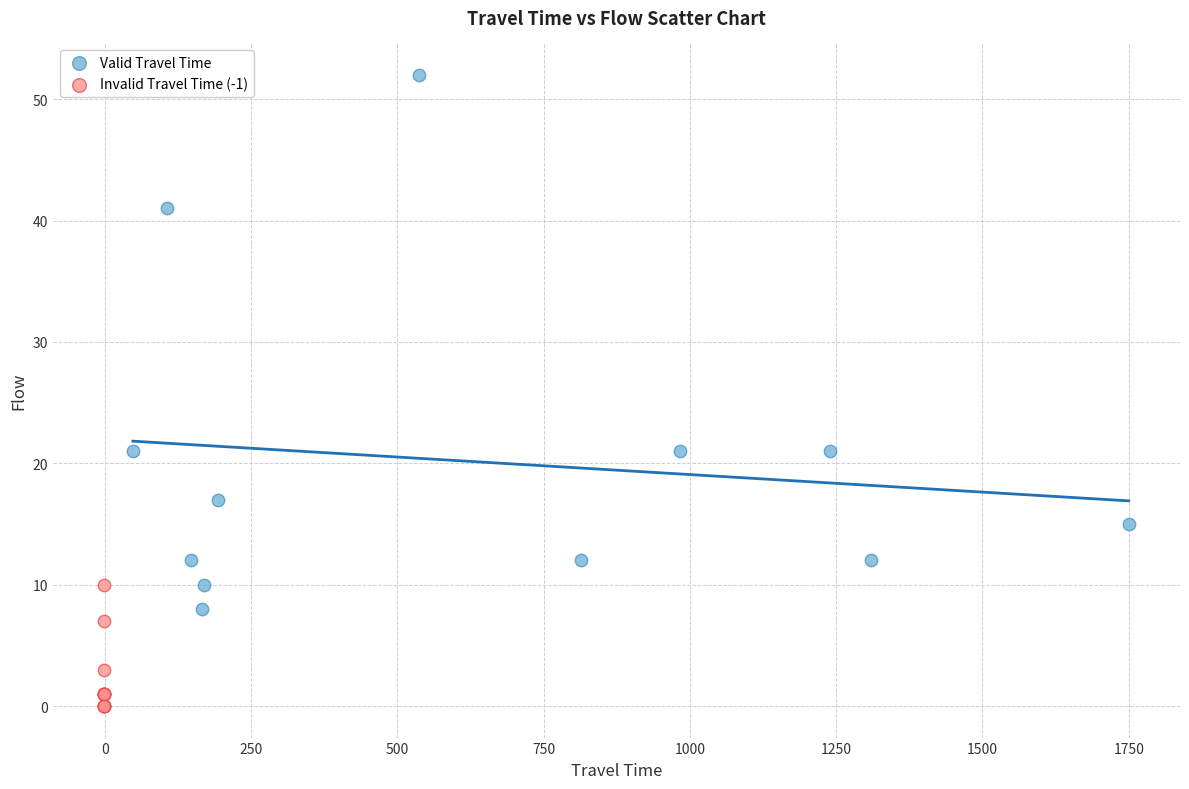

Which series has the widest spread of Y values?

Valid Travel Time